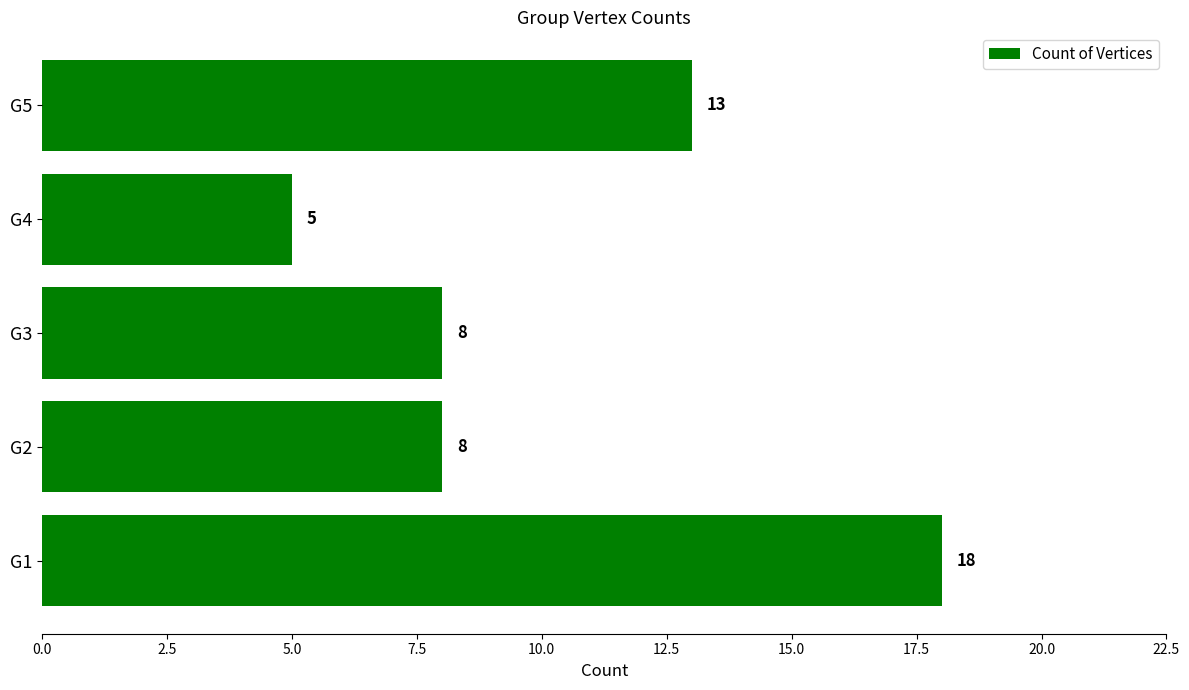

Reading bottom to top, extract all data points from this chart.

18	8	8	5	13